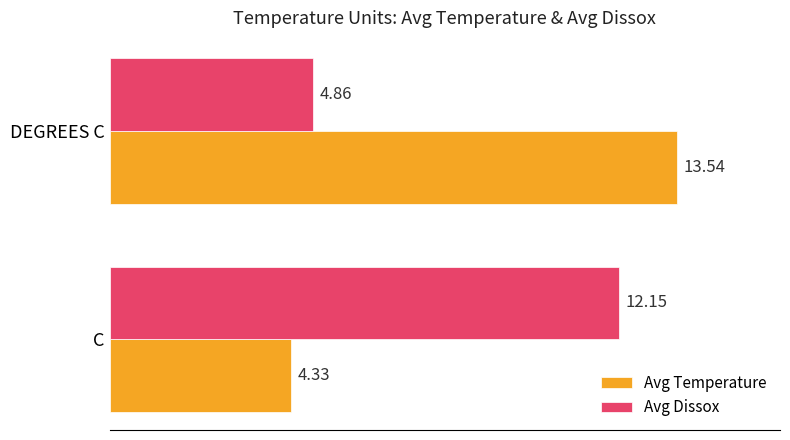

Rank the series at DEGREES C from lowest to highest value.

Avg Dissox, Avg Temperature